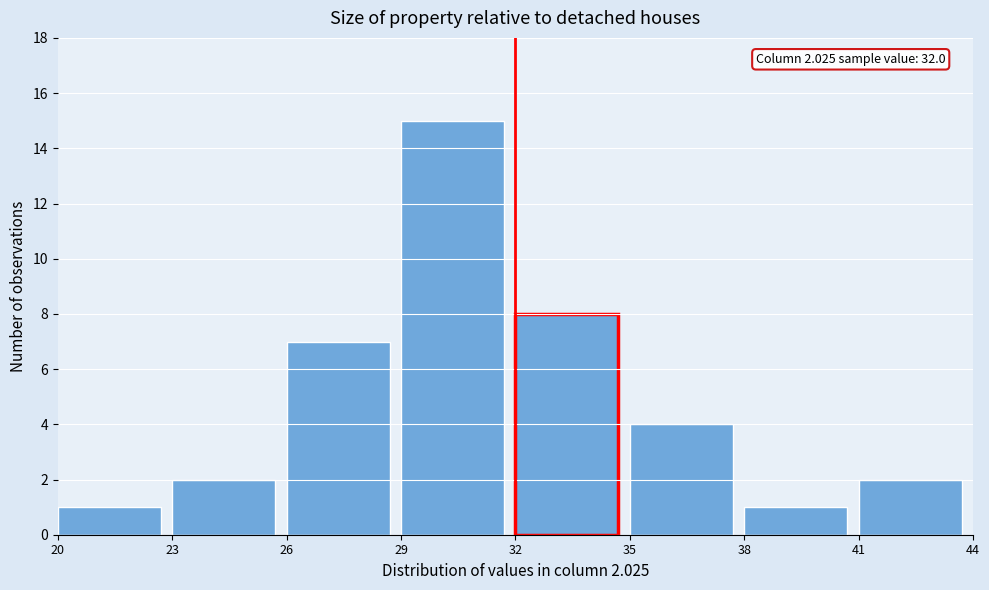

Which range on the x-axis has the tallest bar?

29 to 32